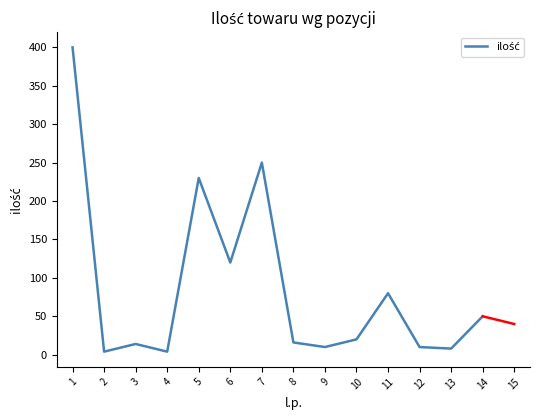

What is the greatest value displayed?

400